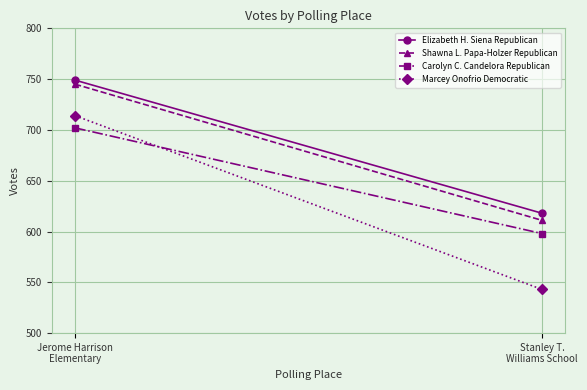

List the labels in order of Marcey Onofrio Democratic value, smallest first.

Stanley T.
Williams School, Jerome Harrison
Elementary